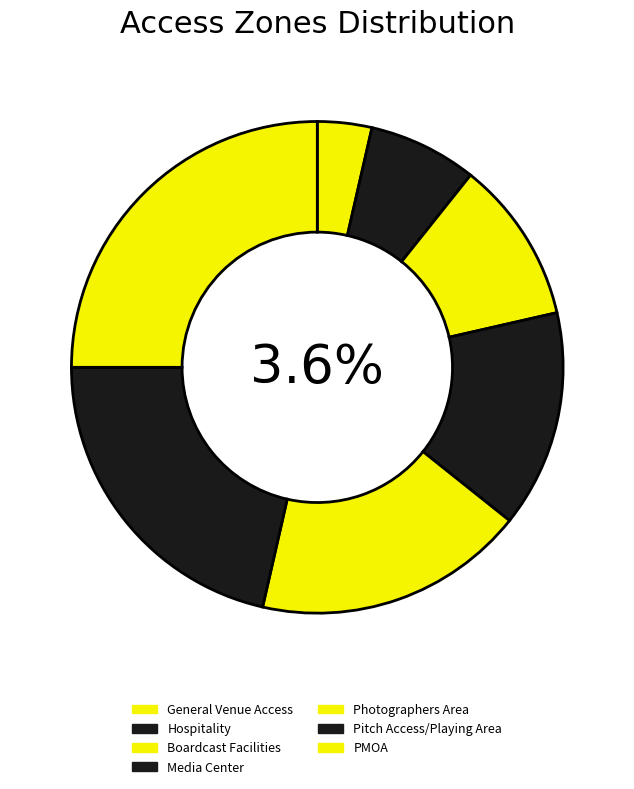

Is it true that PMOA is 11% of the pie?

False